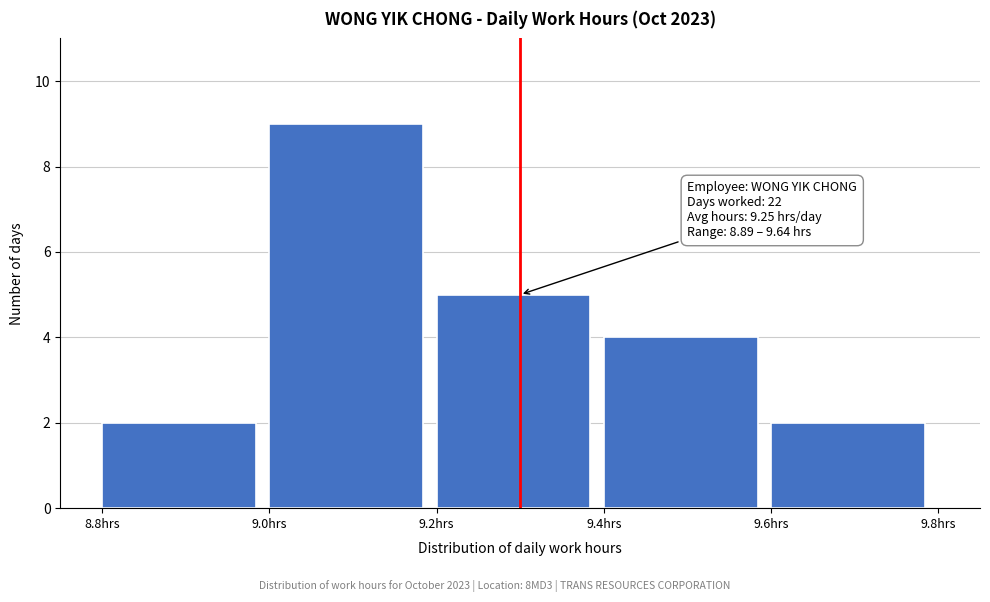

Which range on the x-axis has the tallest bar?

9.0 to 9.2